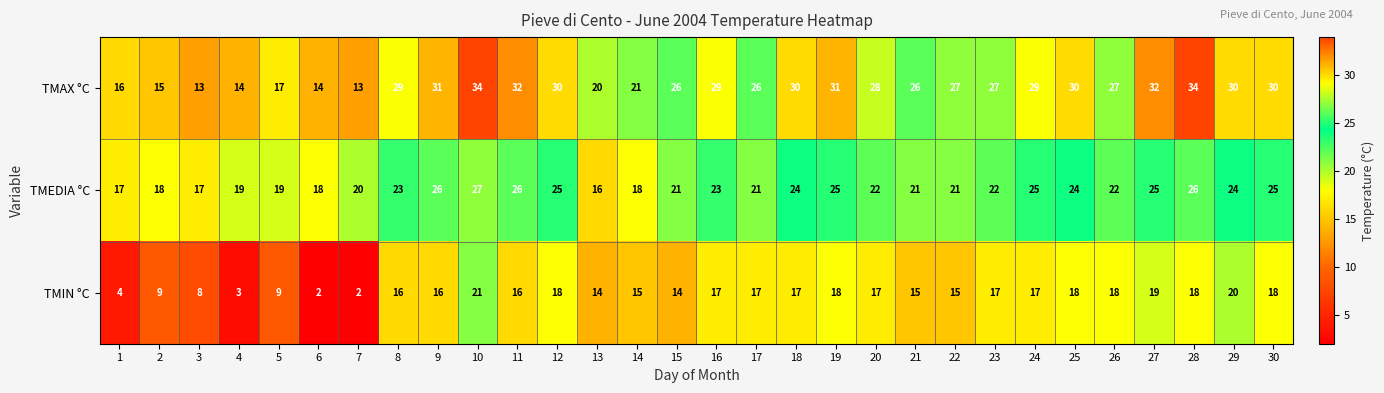

Count the number of categories in the chart.

30